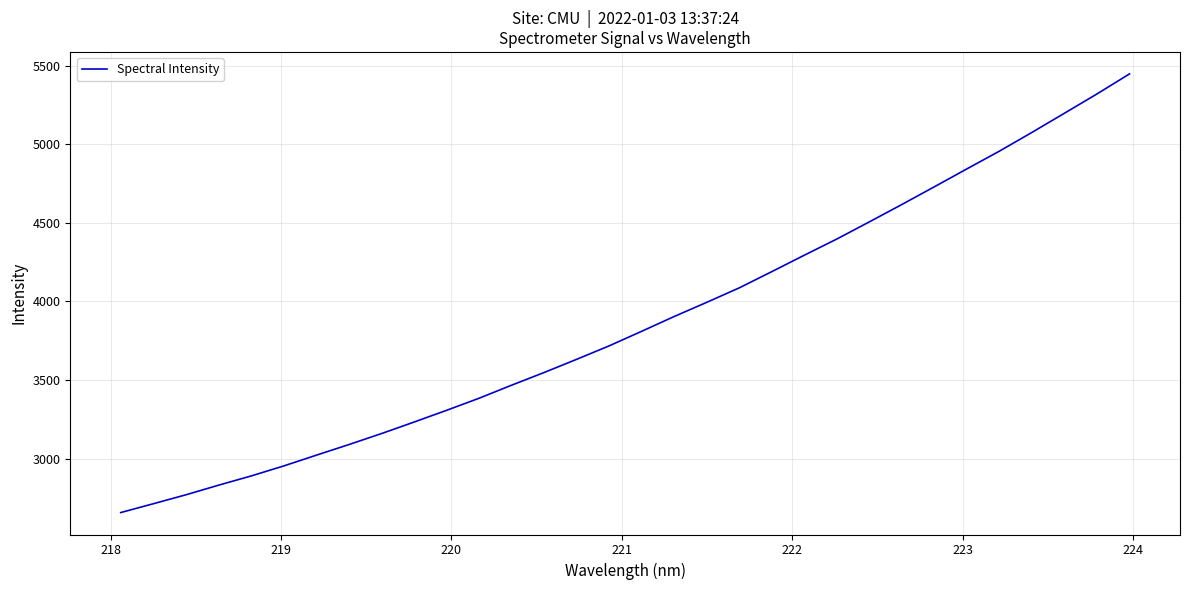

What is the minimum value shown in the chart?

2656.2